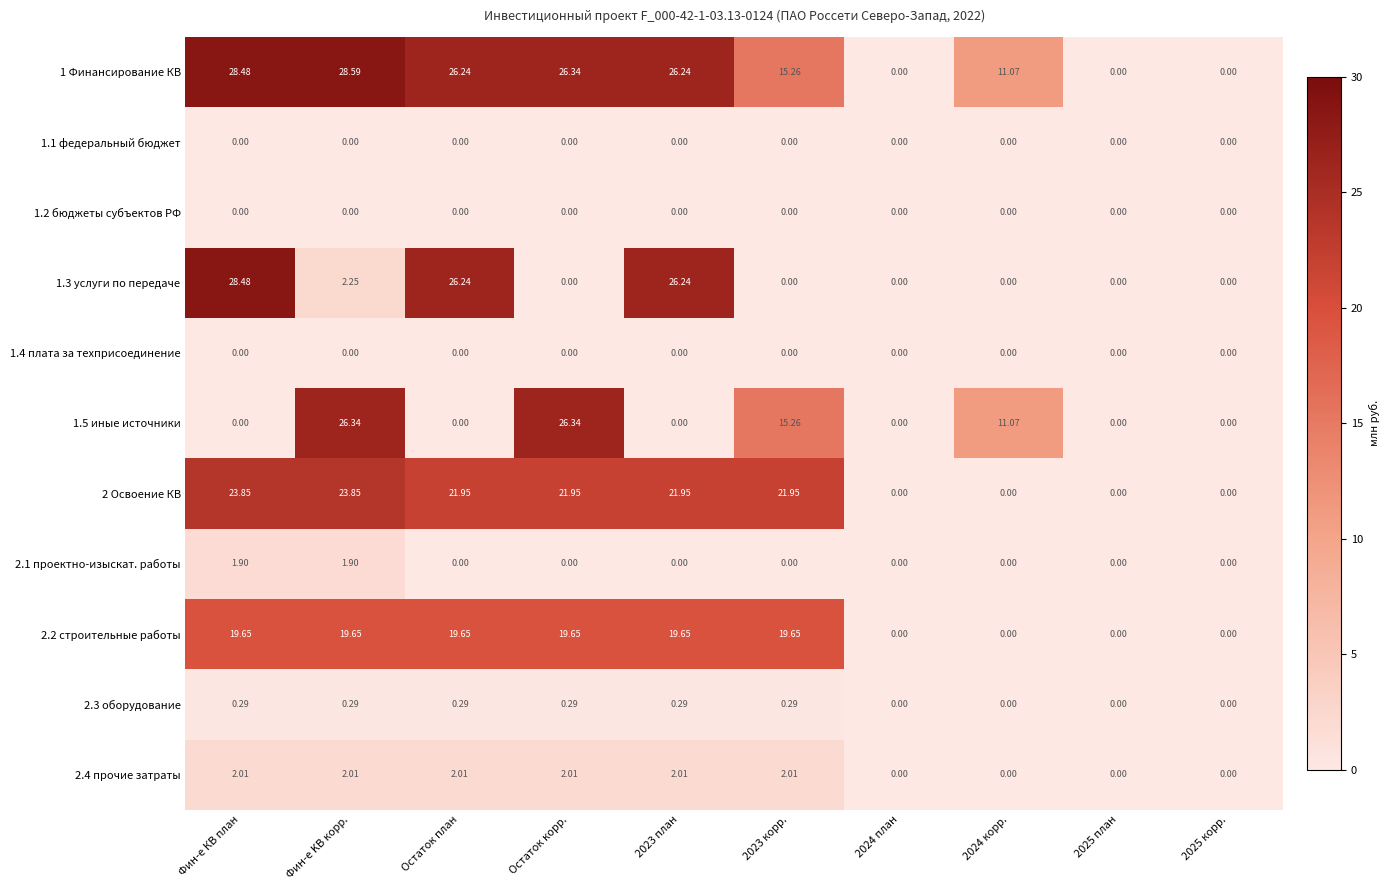

At which category is the sum across all series the highest?

Фин-е KВ корр.